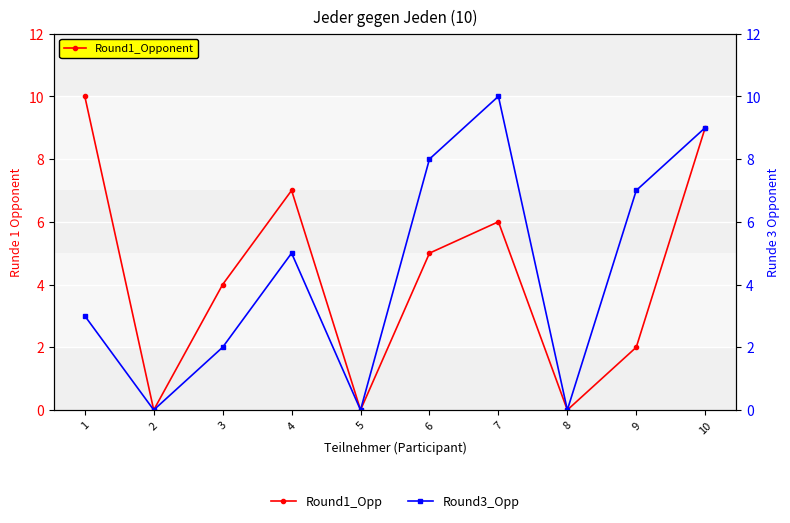

How many interior local peaks does the Round1_Opponent series have?

2